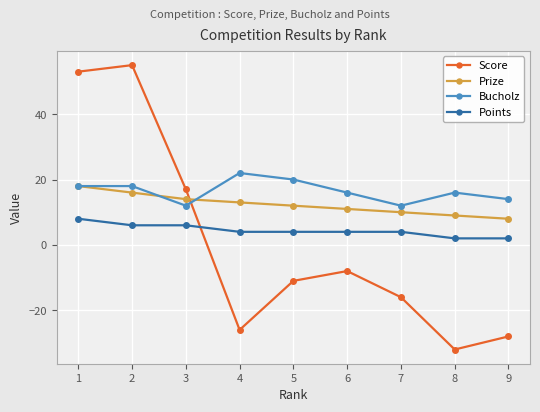

At which label does Prize first exceed 12?

1